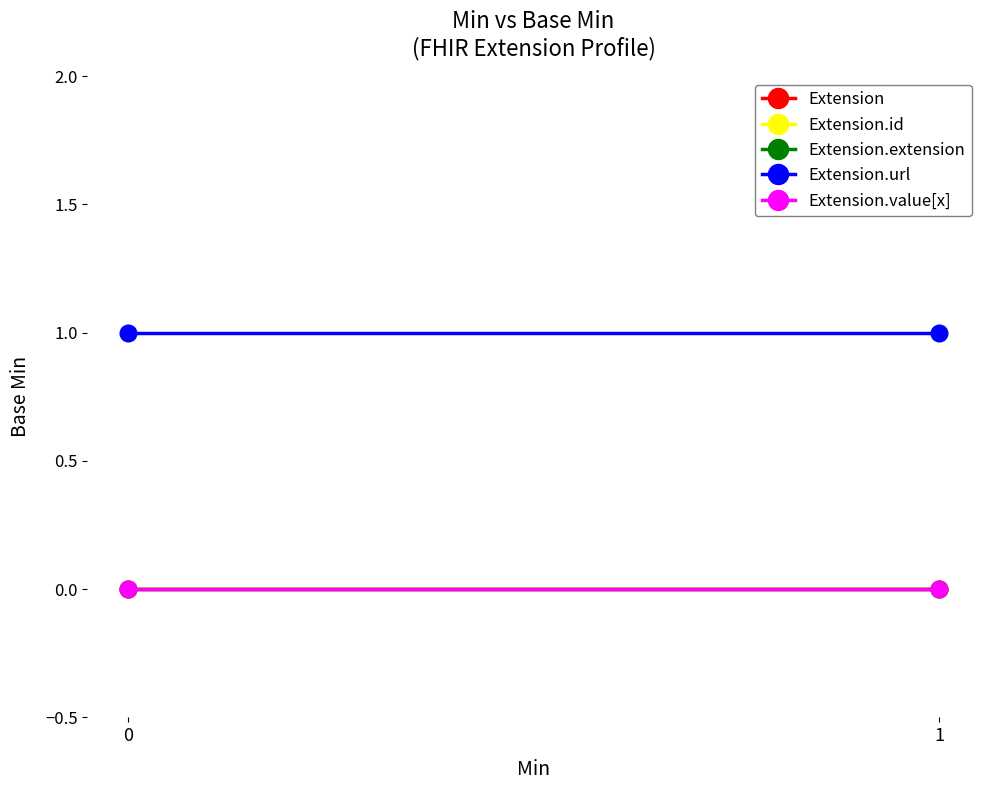

How many lines are shown in the chart?

5